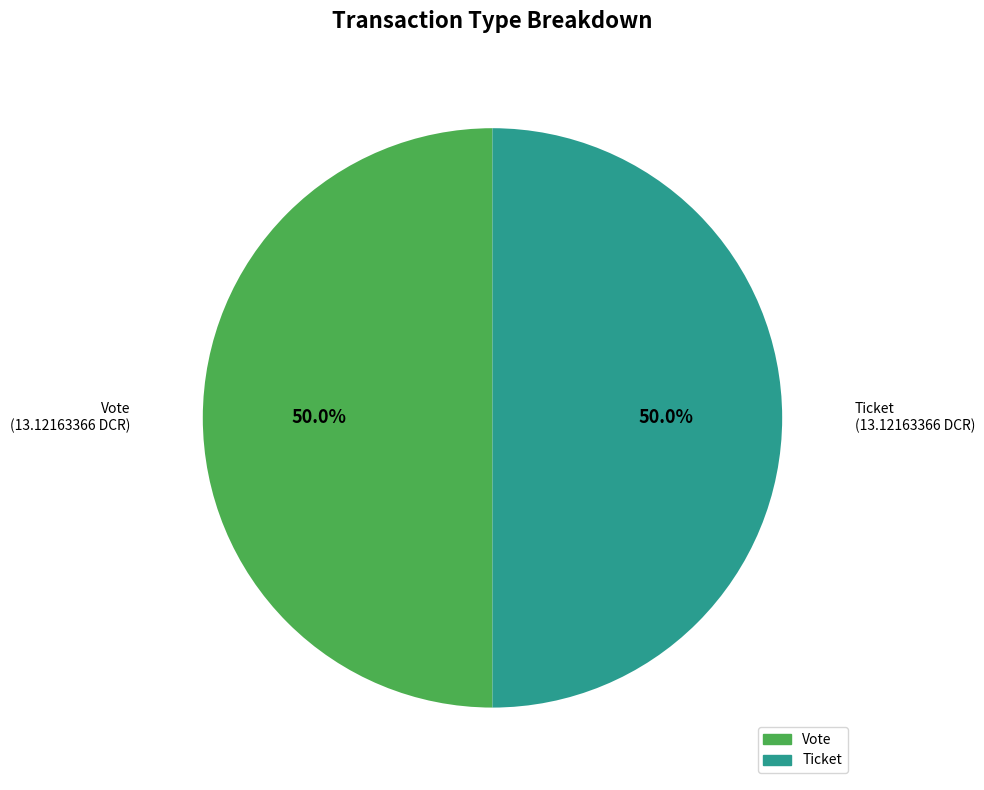

What percentage is the Vote slice, to the nearest percent?

50%